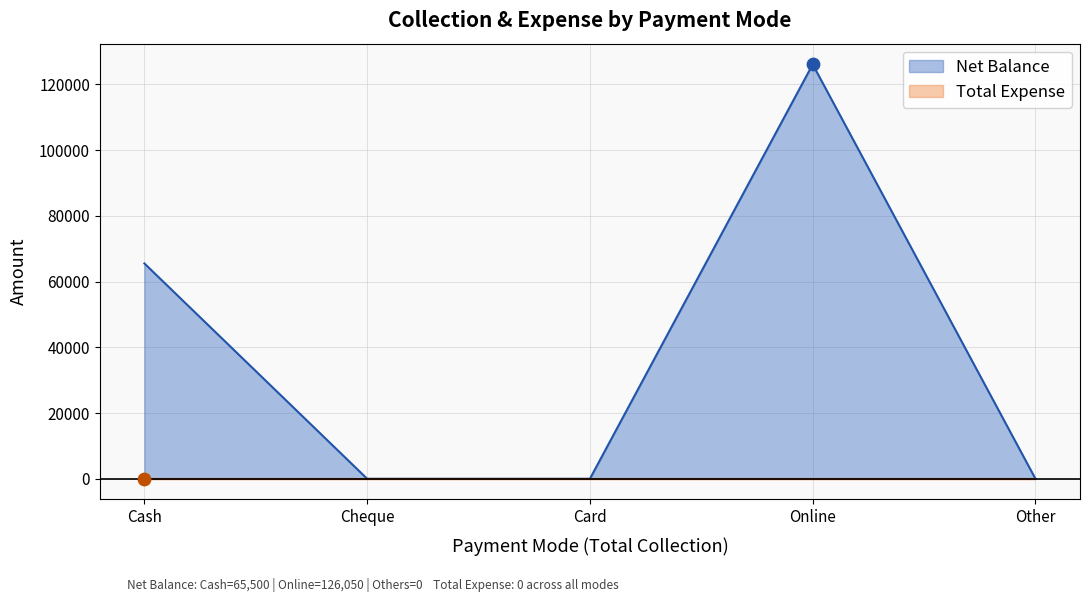

Which has a higher value, Cash or Cheque?

Cash